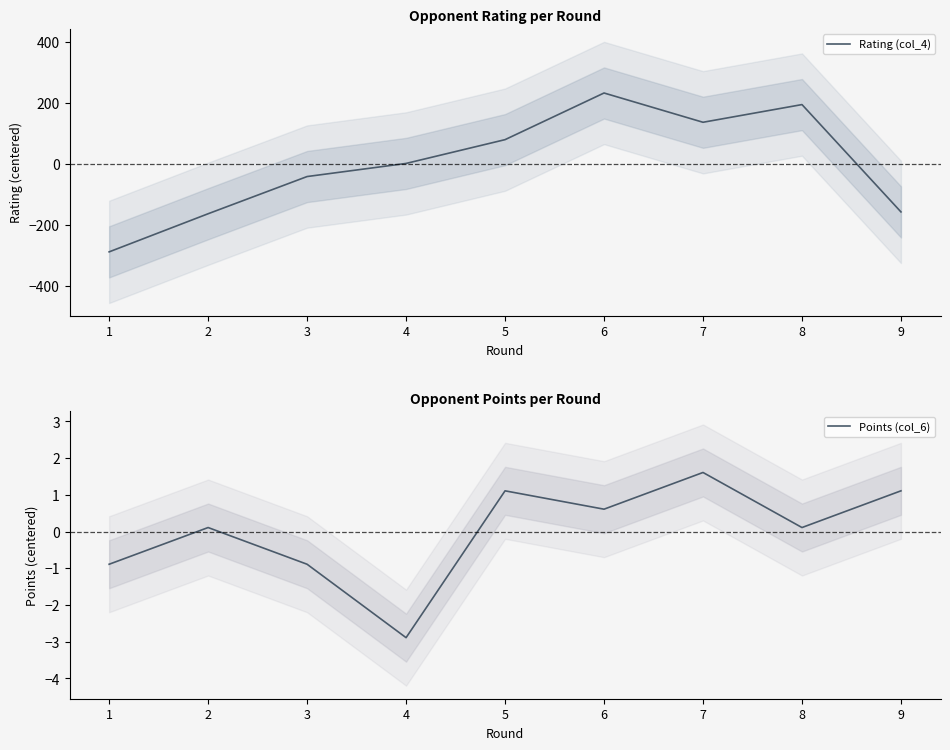

True or false: Rating (col_4) has more than 2 points higher than both neighbors.

False